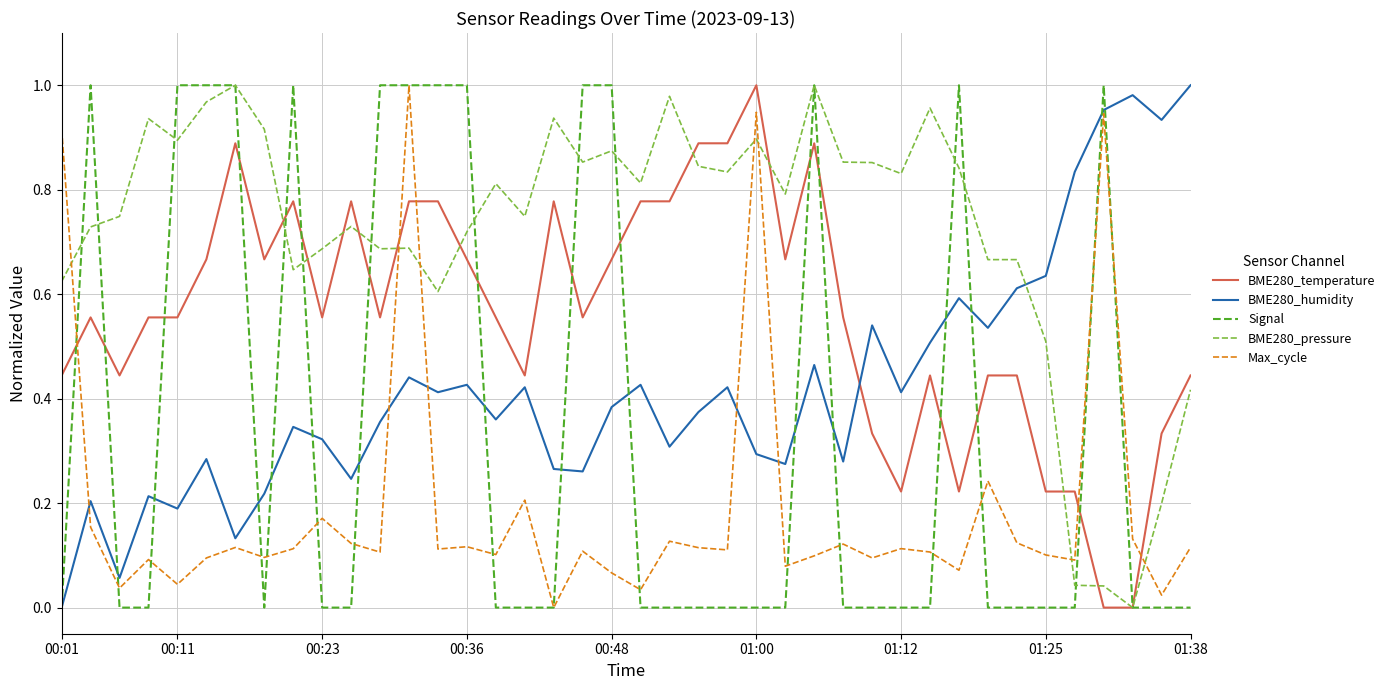

True or false: BME280_pressure and BME280_humidity intersect in this chart.

True